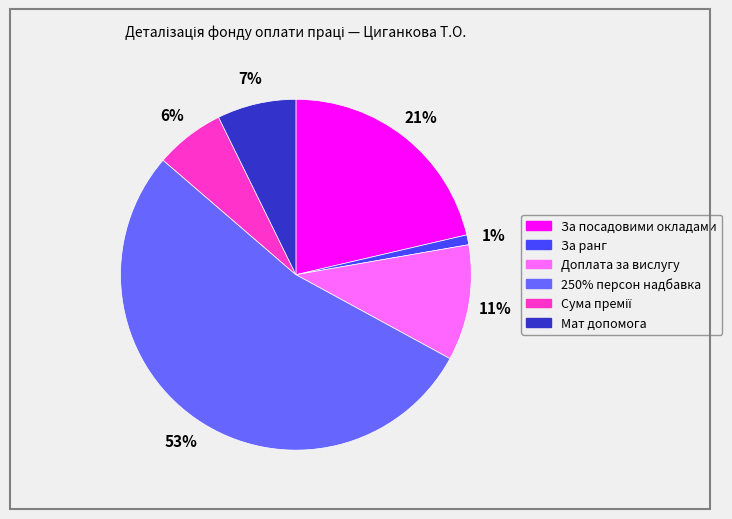

How many slices are in this pie chart?

6